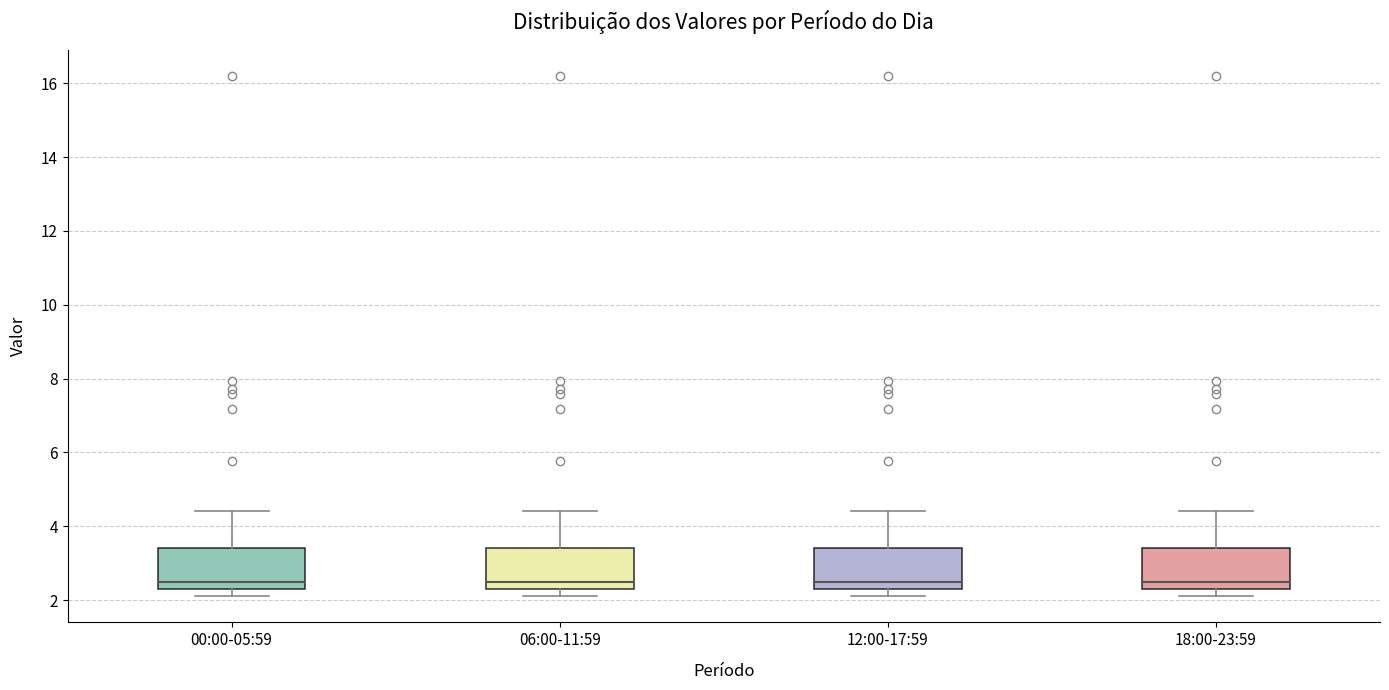

Where does the upper whisker of the box for 12:00-17:59 end on the y-axis? The values are not printed on the chart, so give them approximately, as read against the axis.

4.4